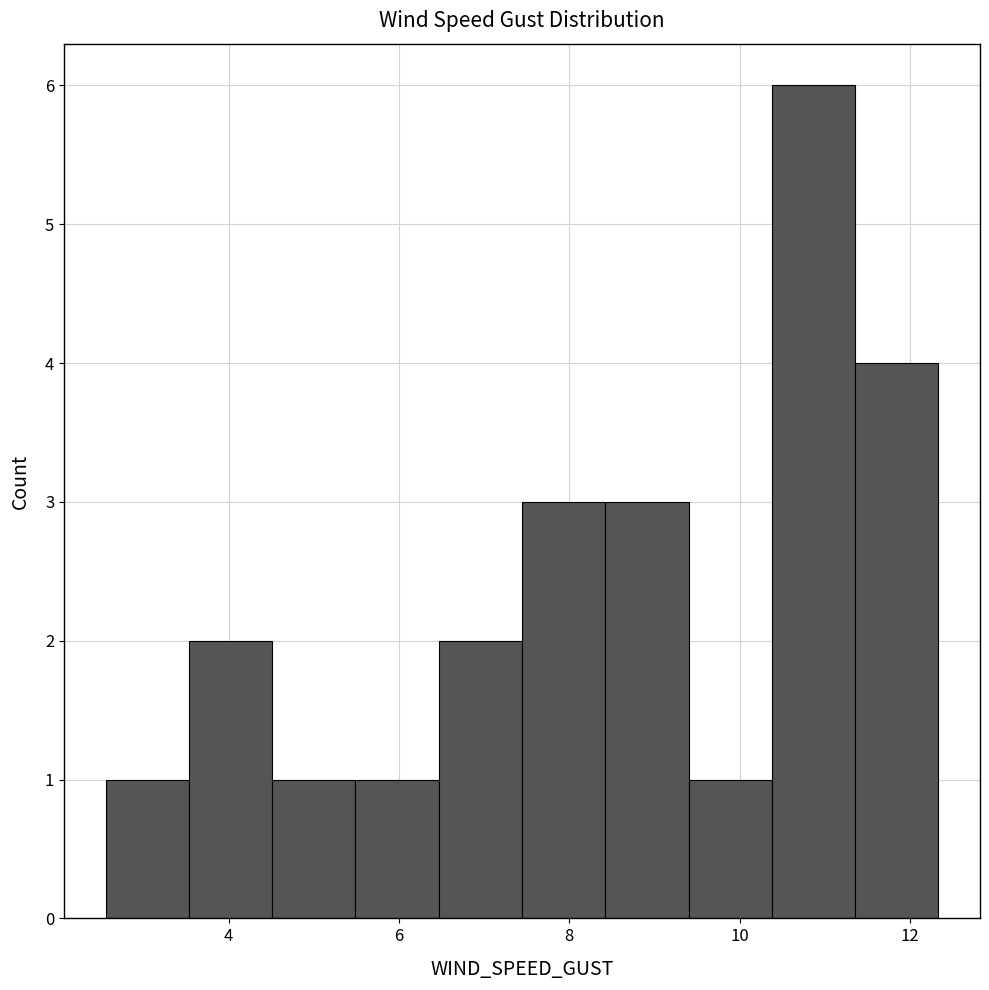

What is the height of the bar covering 7.4 to 8.4 on the x-axis? Neither the bar edges nor the heights are printed on the chart, so give them approximately, as read against the axes.

3